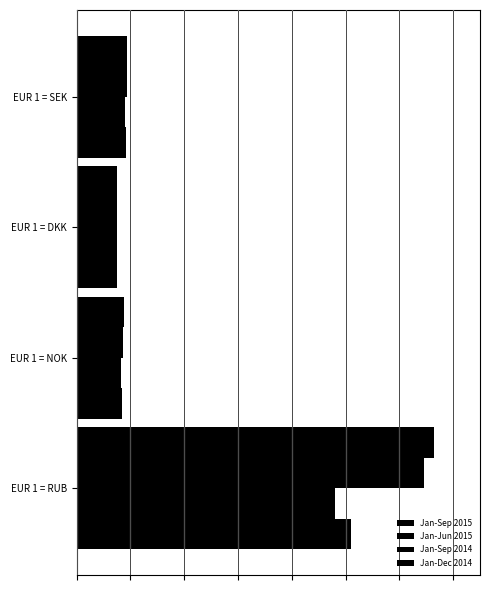

What is the difference between the maximum and minimum values in the Jan-Sep 2014 series?

40.6